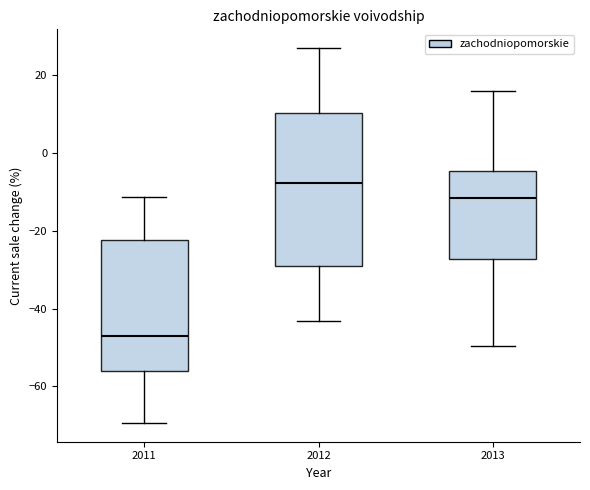

Reading left to right, read every box against the y-axis: the position of its median line, the range the box covers, and the ends of its whiskers. The values are not printed on the chart, so give them approximately, as read against the axis.

2011: median -46, box -56 to -22, whiskers -70 to -12
2012: median -8, box -30 to 10, whiskers -44 to 28
2013: median -12, box -28 to -4, whiskers -50 to 16